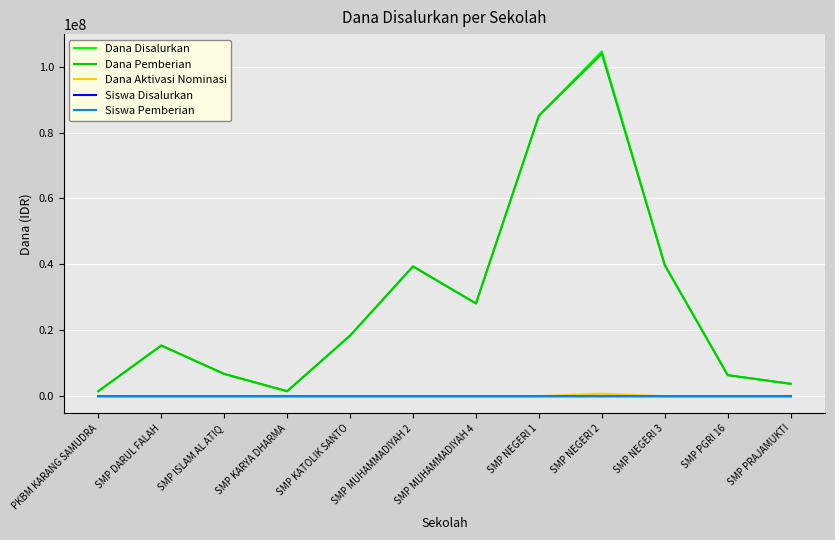

At which category is the sum across all series the highest?

SMP NEGERI 2